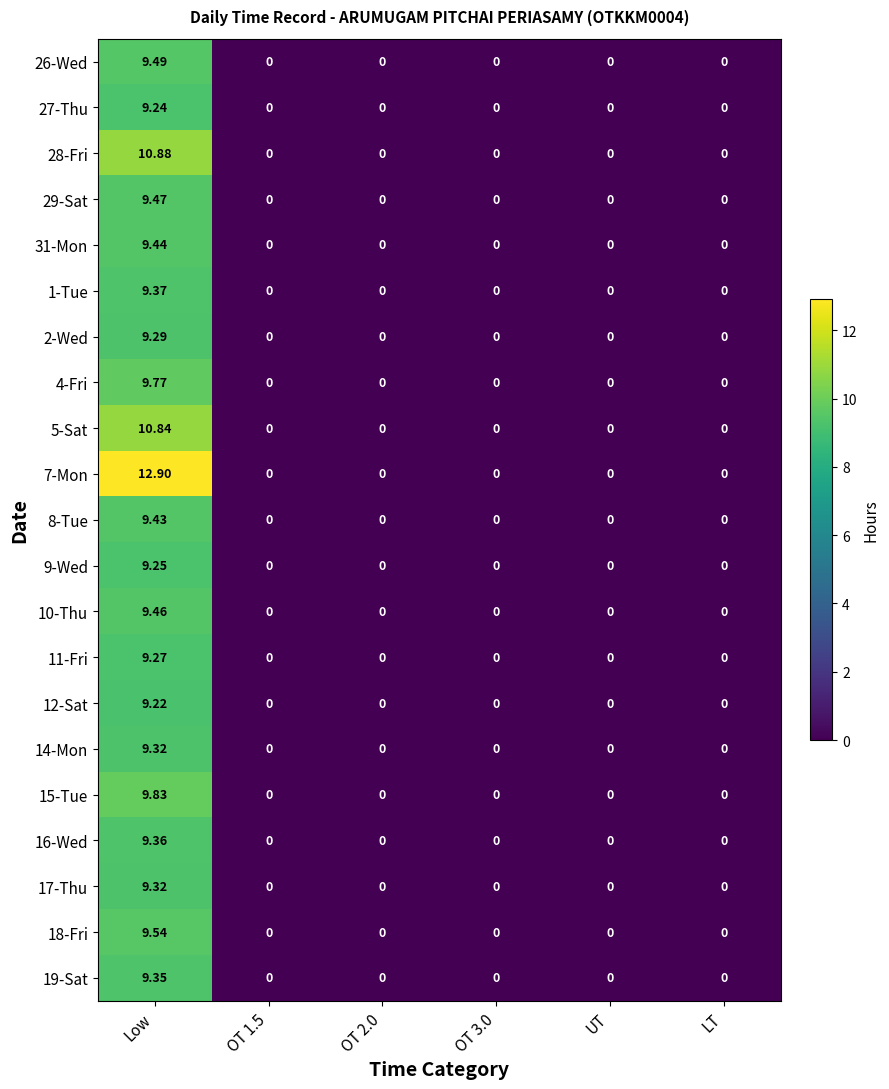

At which category does the chart reach its peak across all series?

Low